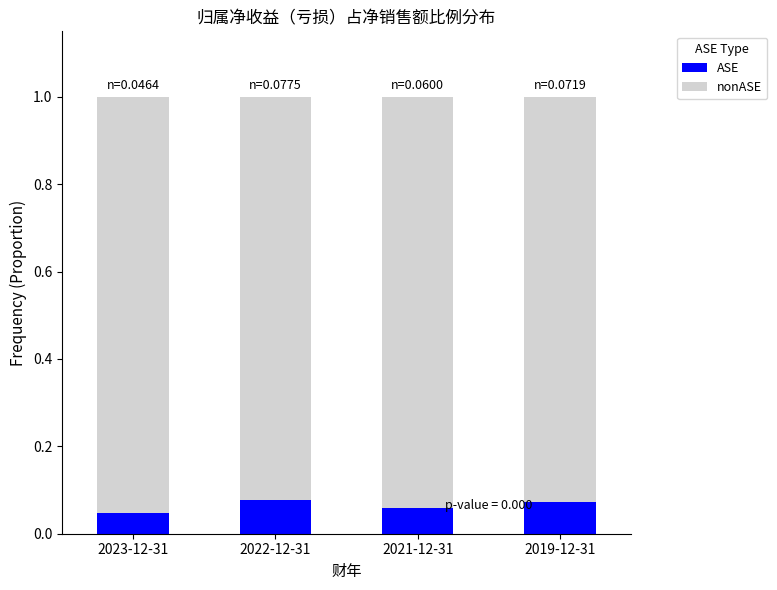

What is the sum of all ASE values?

0.3